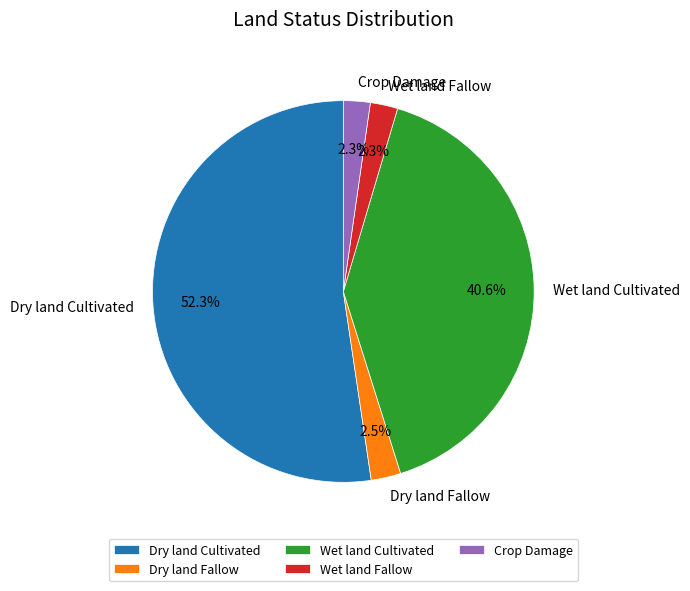

The Crop Damage slice represents 8% of the pie. True or false?

False